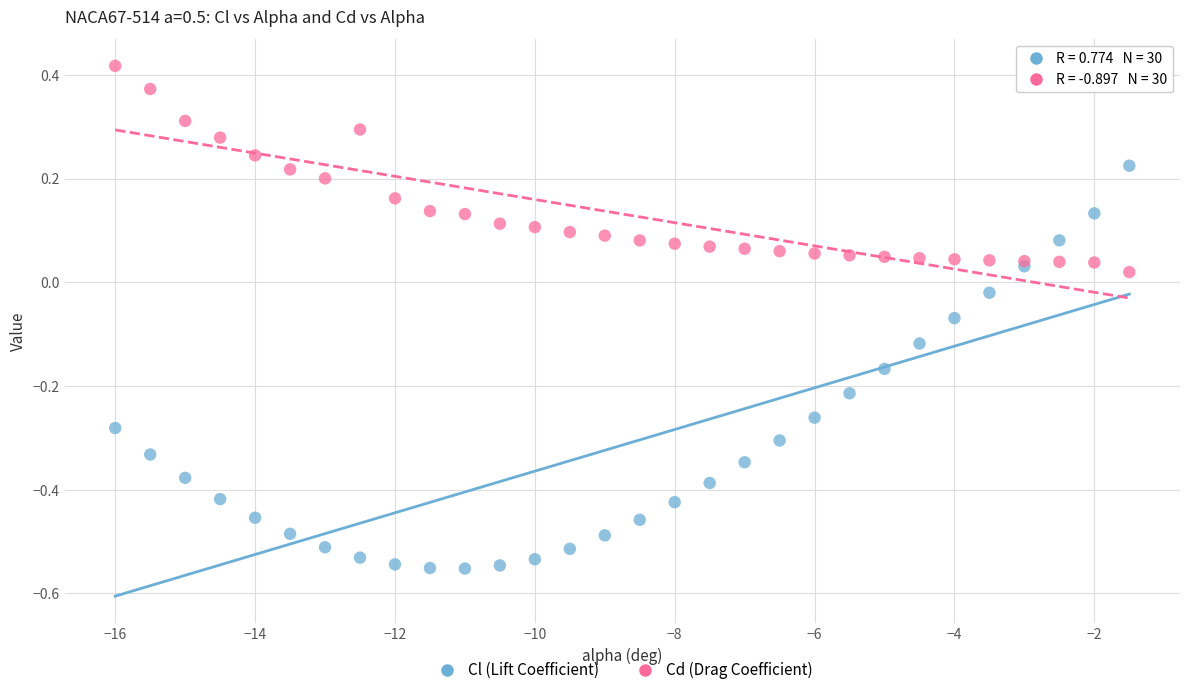

Which series reaches the maximum Y coordinate?

Cd (Drag Coefficient)